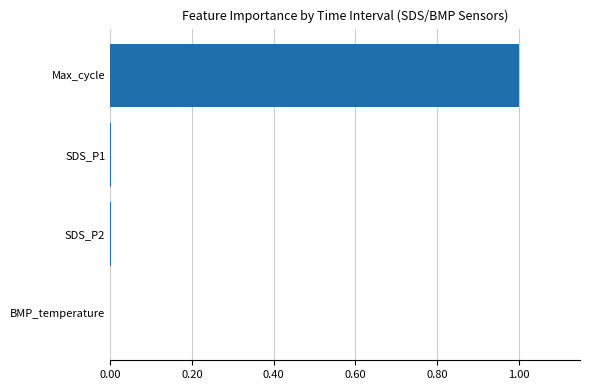

What is the greatest value displayed?

1.0